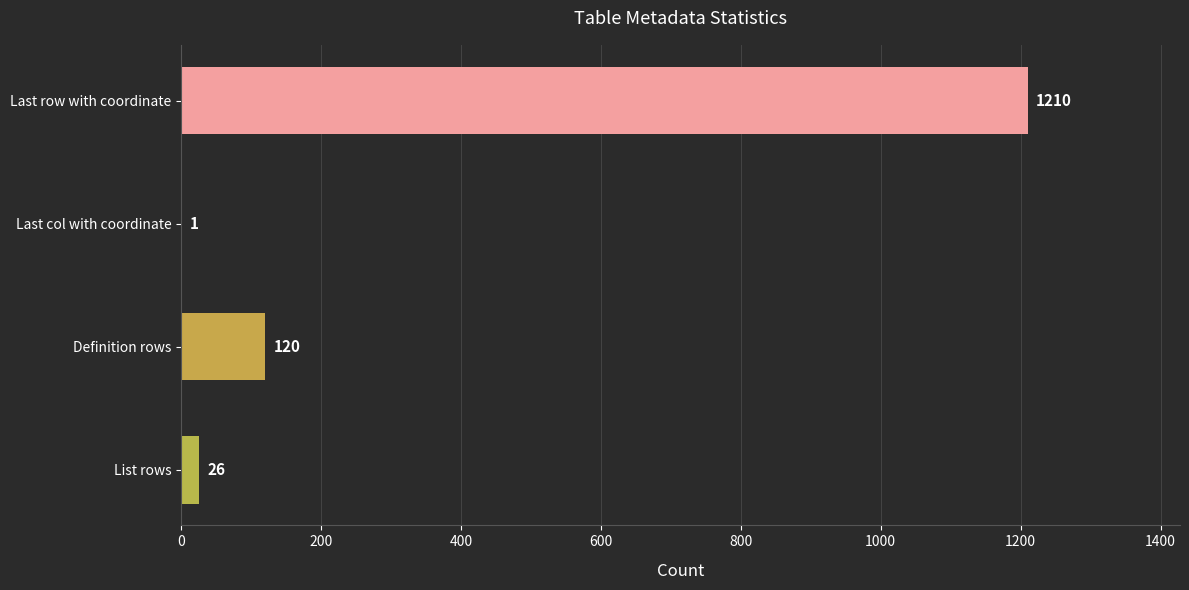

What is the average value?

339